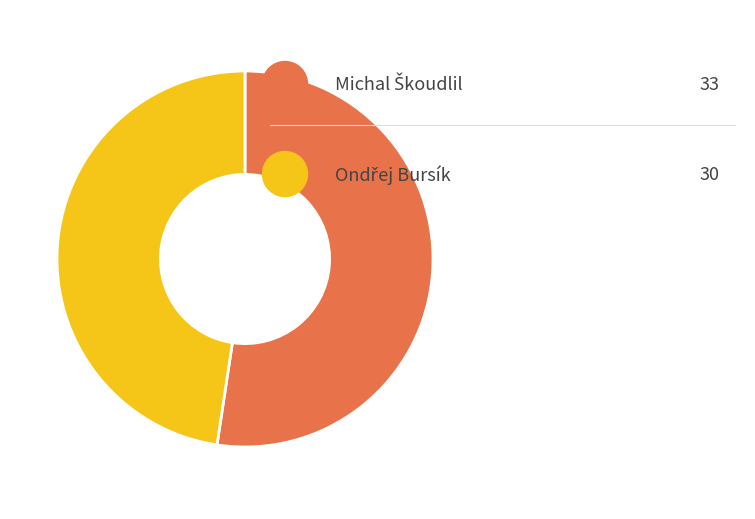

Is there a majority slice in this chart?

Yes